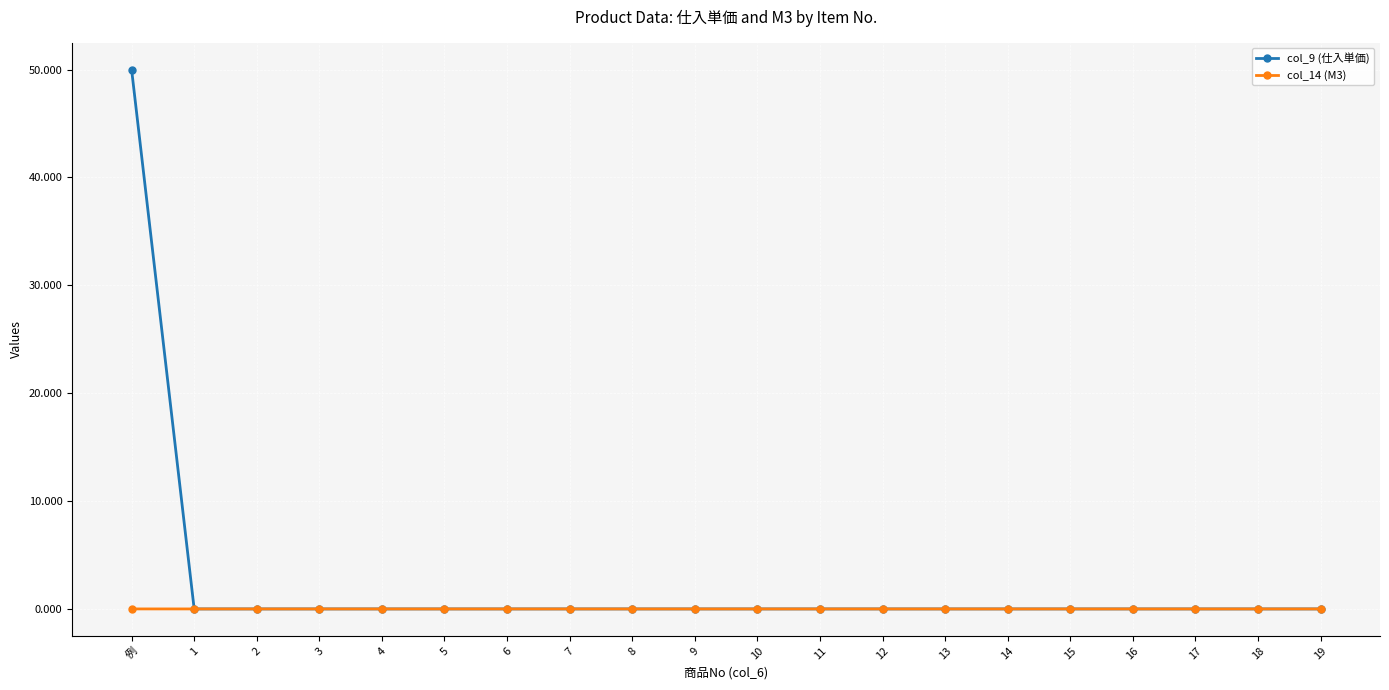

List the series in order of their peak value, lowest first.

col_14 (M3), col_9 (仕入単価)